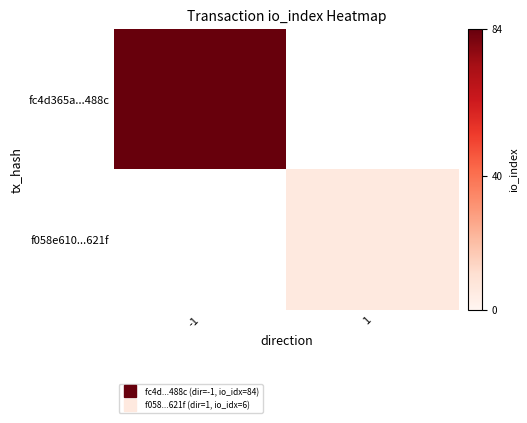

Which series changed the most between -1 and 1?

fc4d365a...488c